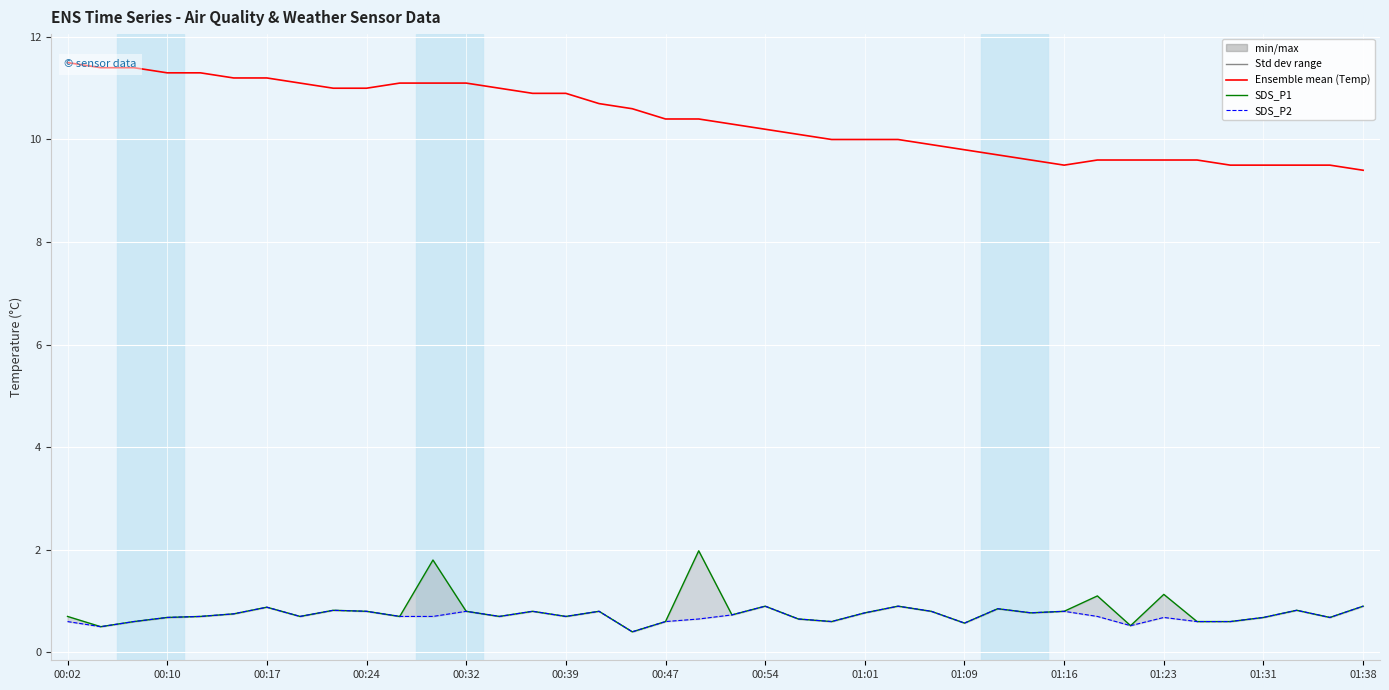

Between 21 and 20, which is larger?

20